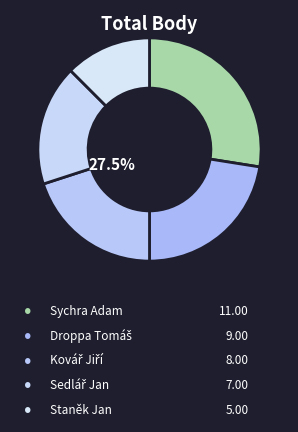

Which category has the smallest portion of the pie?

Staněk Jan